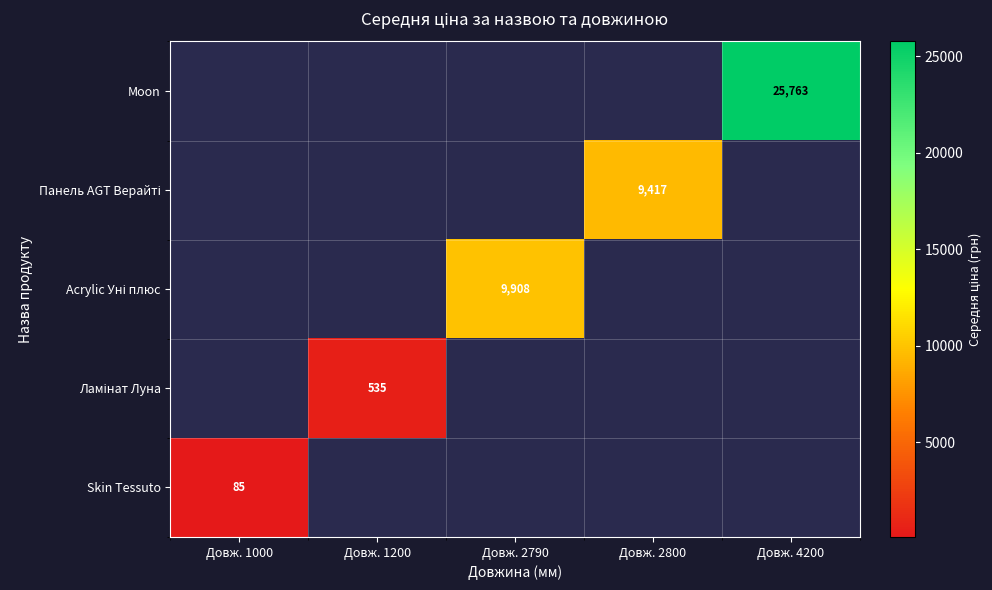

At which label does Ламінат Луна reach its peak?

Довж. 1000